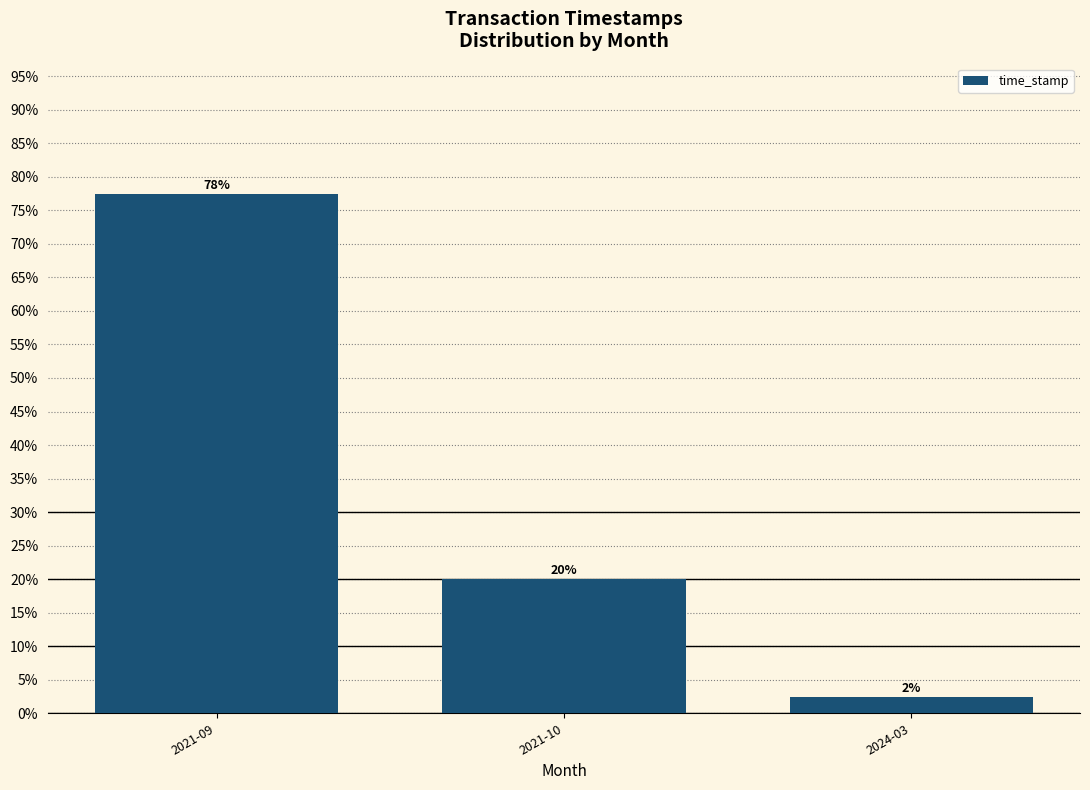

Does the chart contain any negative values?

No